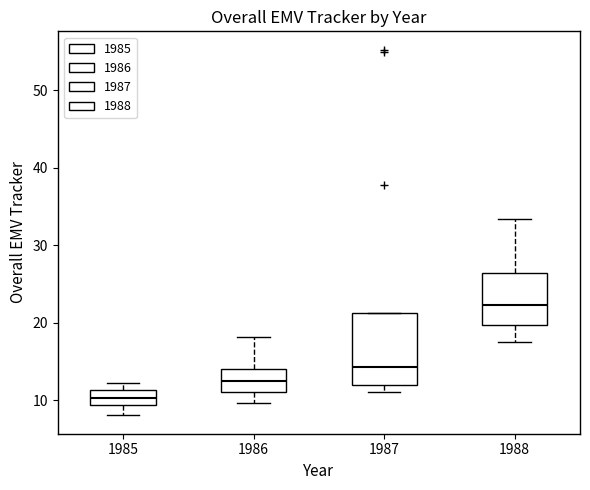

Reading left to right, transcribe this box plot: for each box, give where its median line is, the range the box spans, and where its two whiskers end, as read against the y-axis. The values are not printed on the chart, so give them approximately, as read against the axis.

1985: median 10, box 9 to 11, whiskers 8 to 12
1986: median 12, box 11 to 14, whiskers 10 to 18
1987: median 14, box 12 to 21, whiskers 11 to 21
1988: median 22, box 20 to 26, whiskers 18 to 33